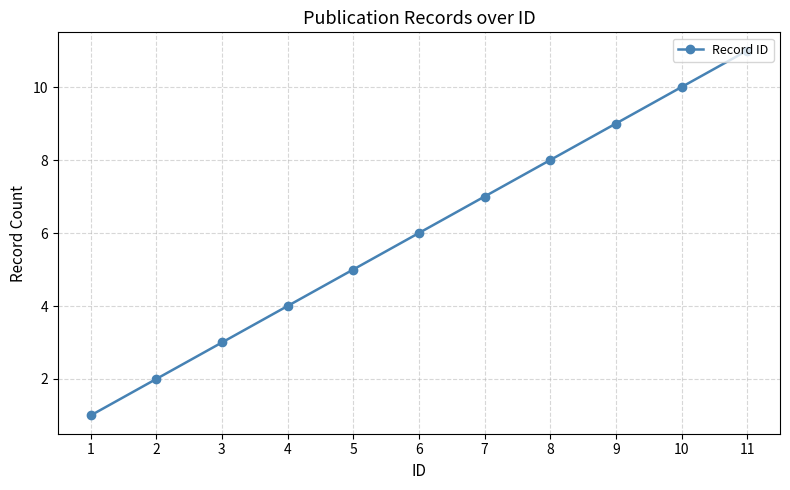

Reading right to left, extract all data points from this chart.

11	10	9	8	7	6	5	4	3	2	1